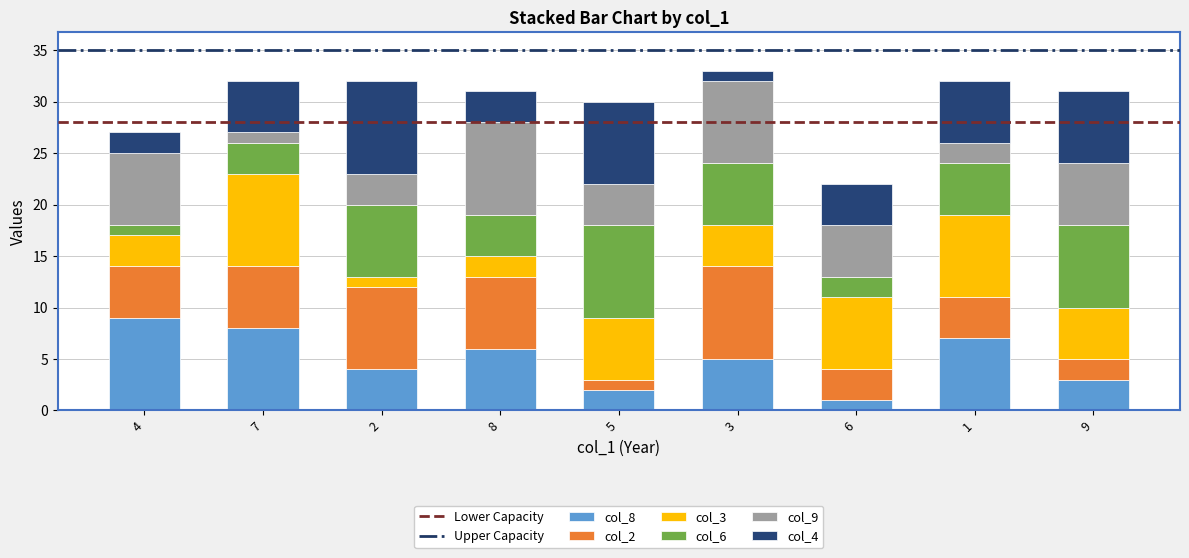

The col_8 series shows 10 at 8. True or false?

False